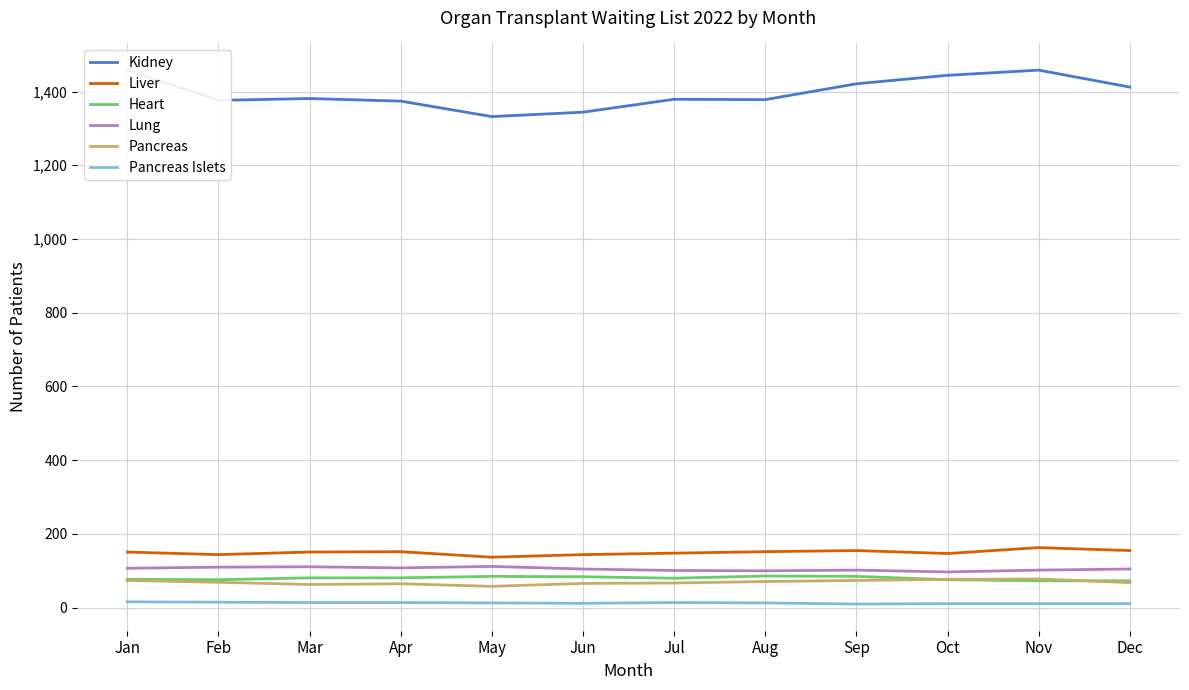

In Lung, how many points are lower than both neighbors (excluding endpoints)?

3